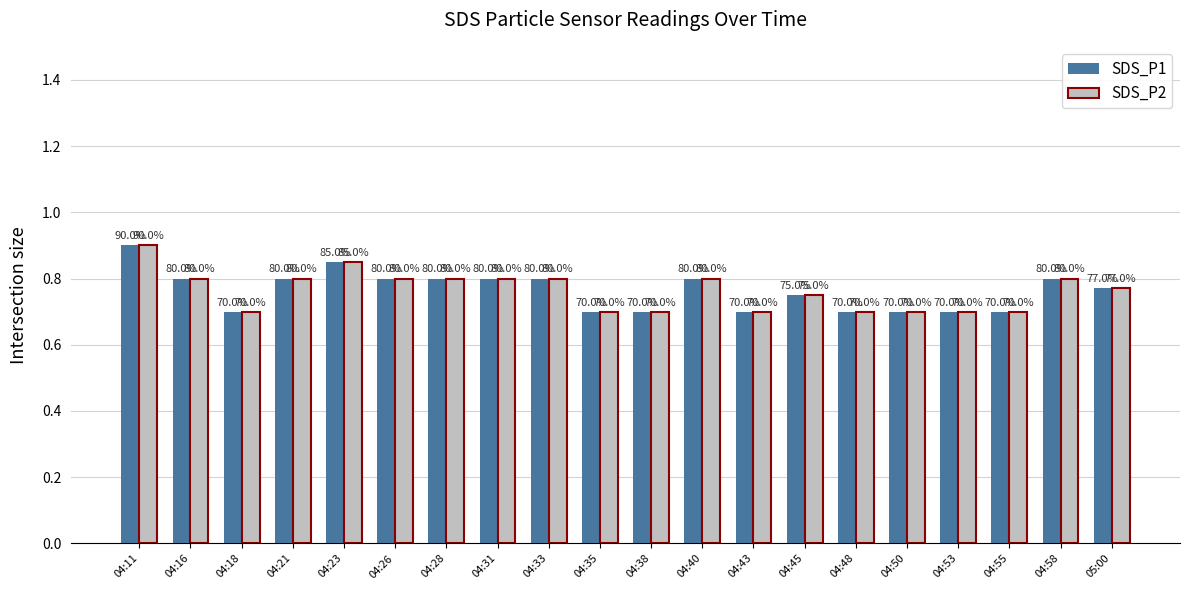

What is the label of the 8th bar from the left?

04:31